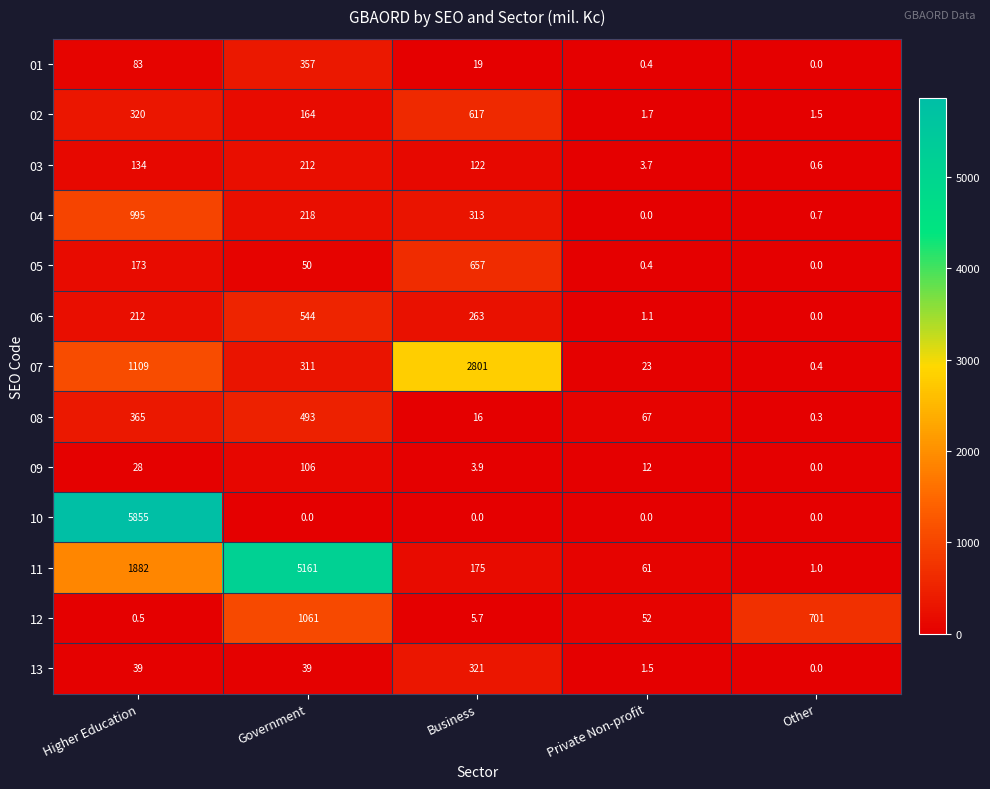

Where does the 09 series first go above 12?

Higher Education